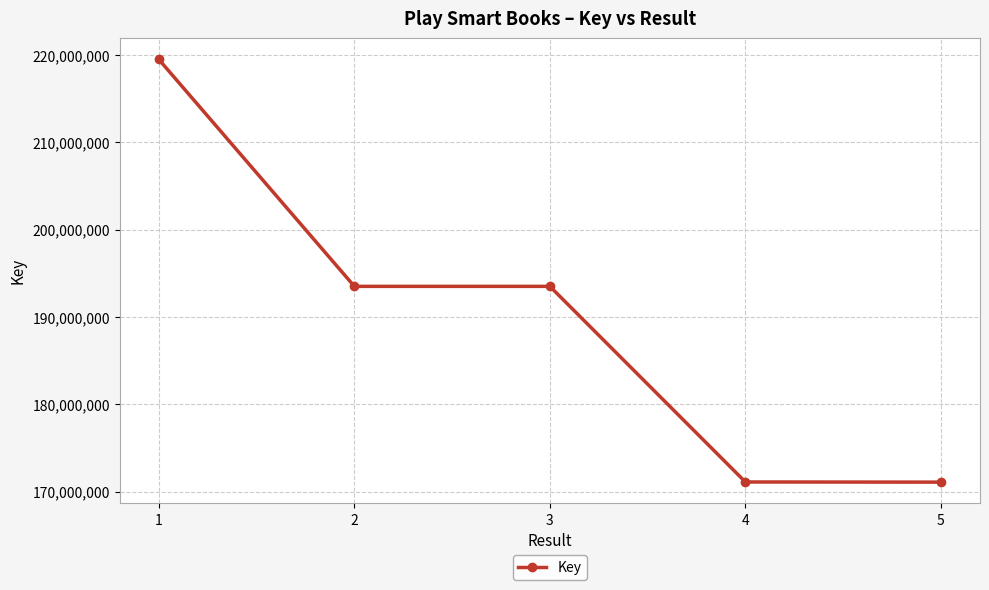

Between 3 and 5, which is larger?

3